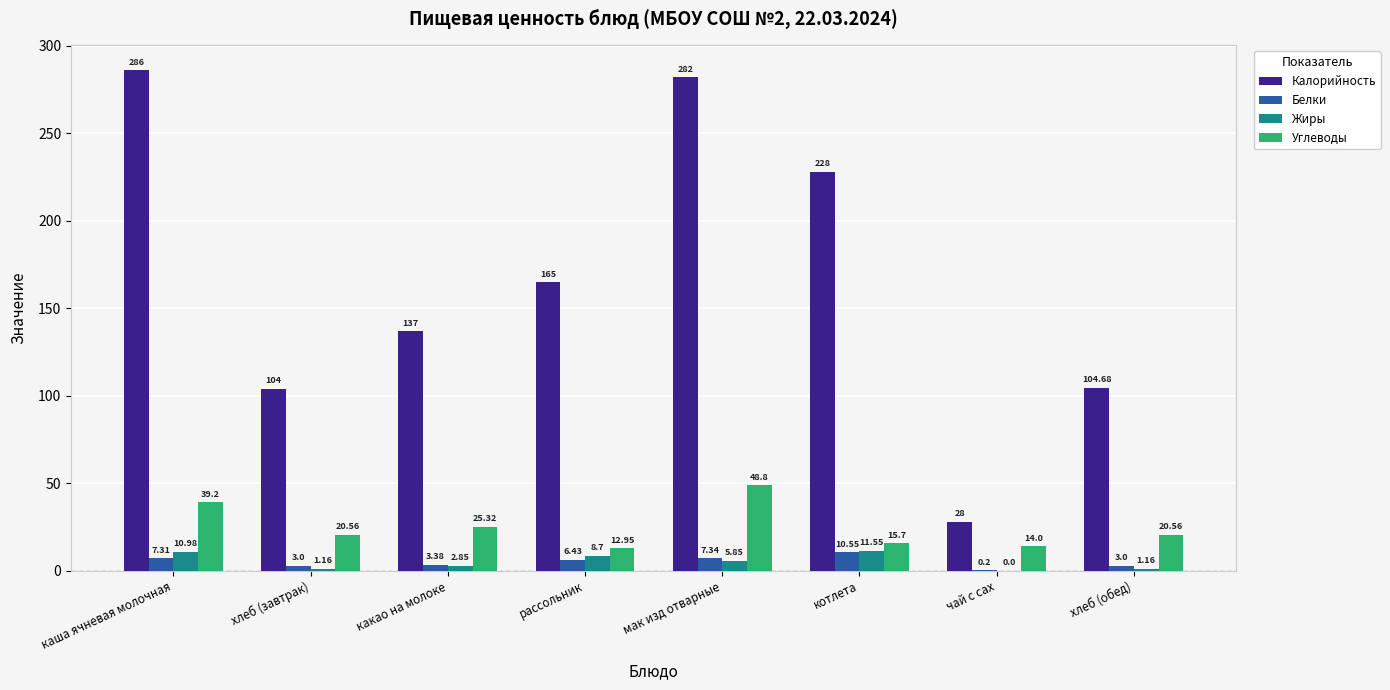

Which category has the highest value in the Калорийность series?

каша ячневая молочная